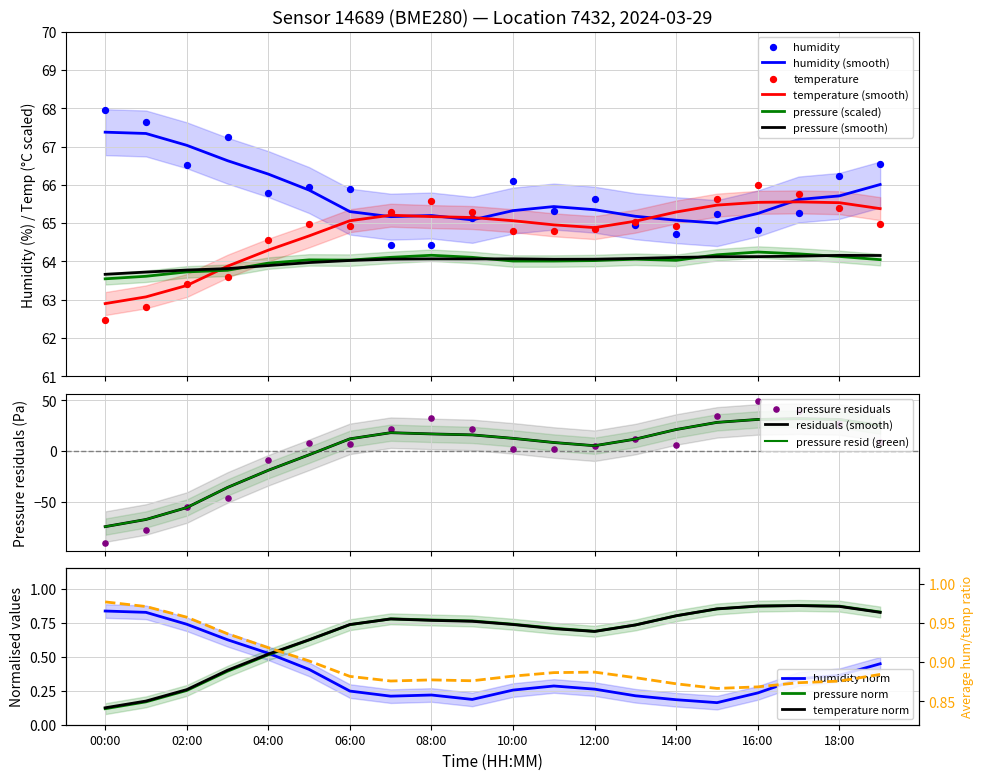

At which category is the sum across all series the highest?

16:00